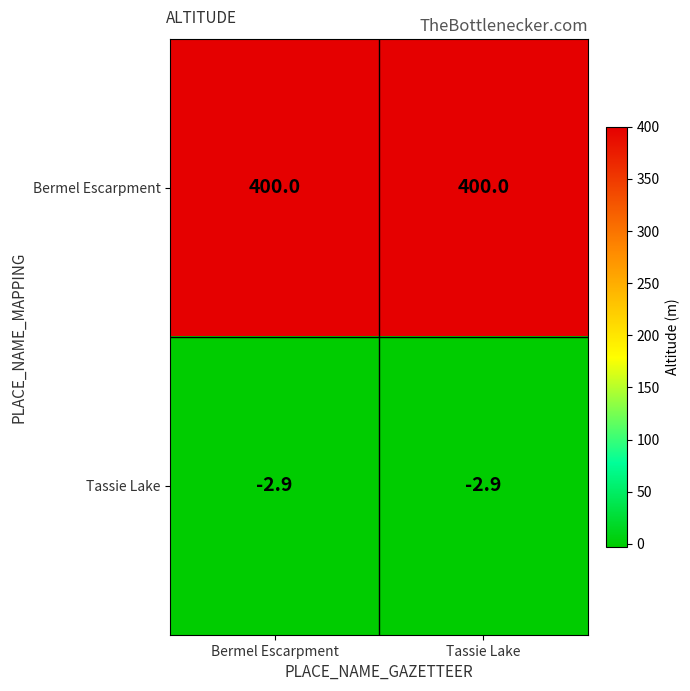

What is the approximate value of Bermel Escarpment at Tassie Lake?

400.0